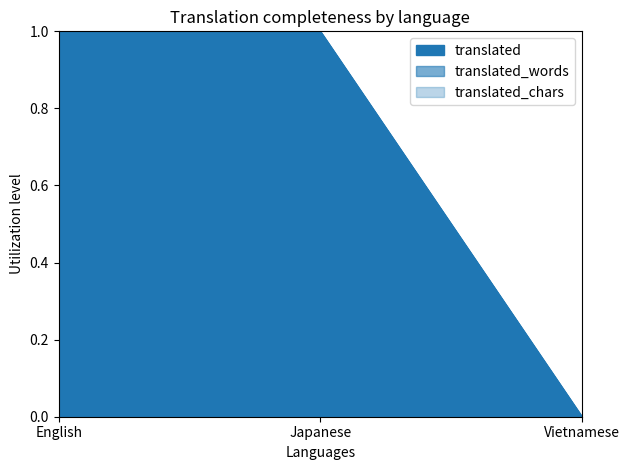

Rank the series at Japanese from lowest to highest value.

translated, translated_words, translated_chars